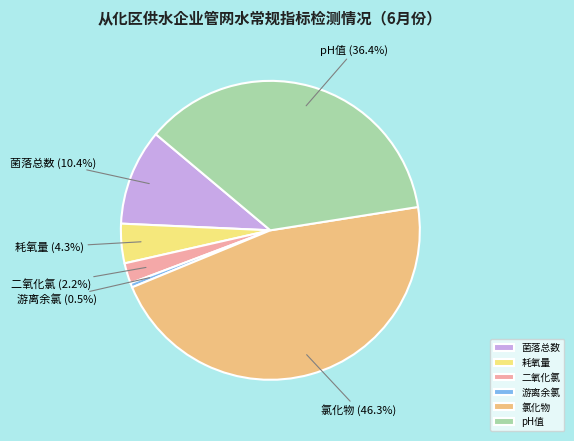

Which category has the biggest portion of the pie?

氯化物